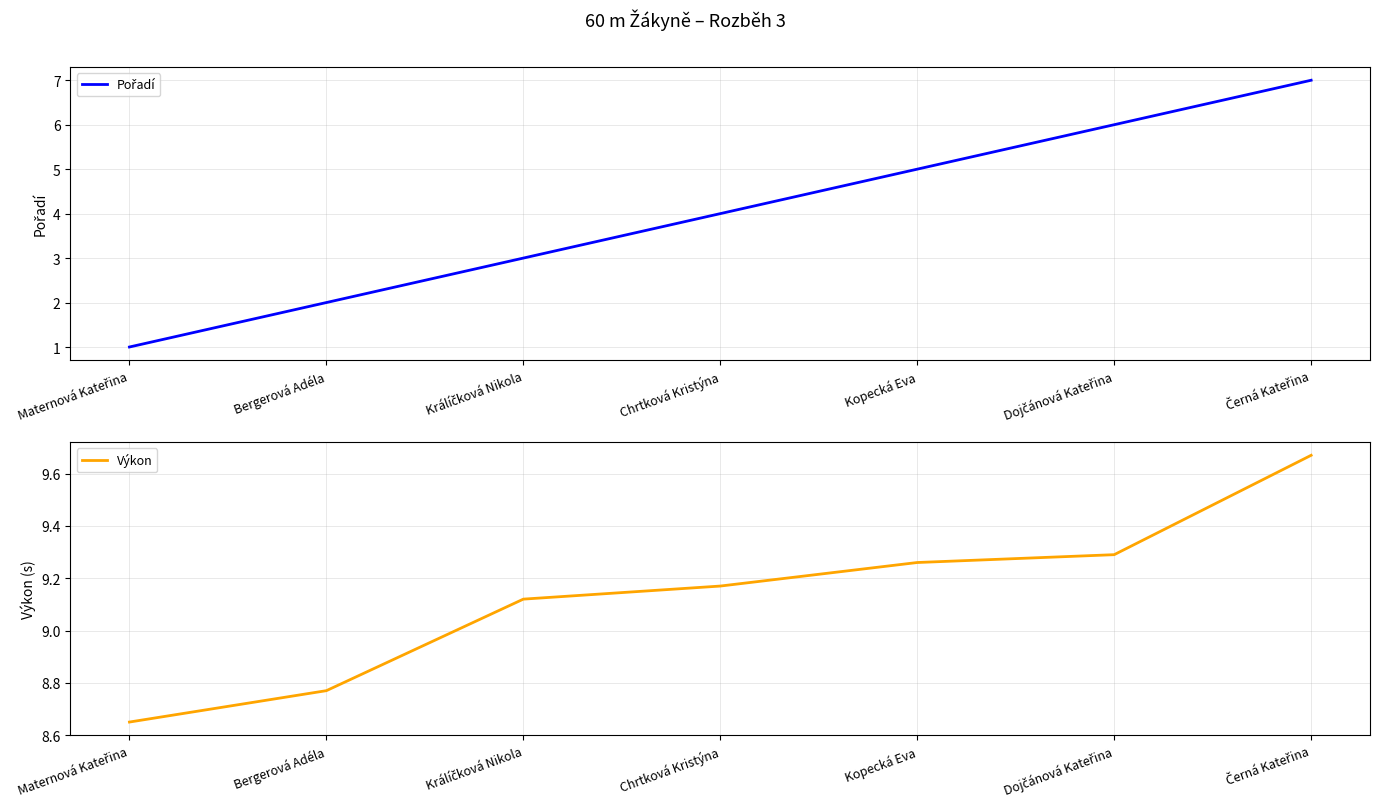

How many lines are shown in the chart?

2